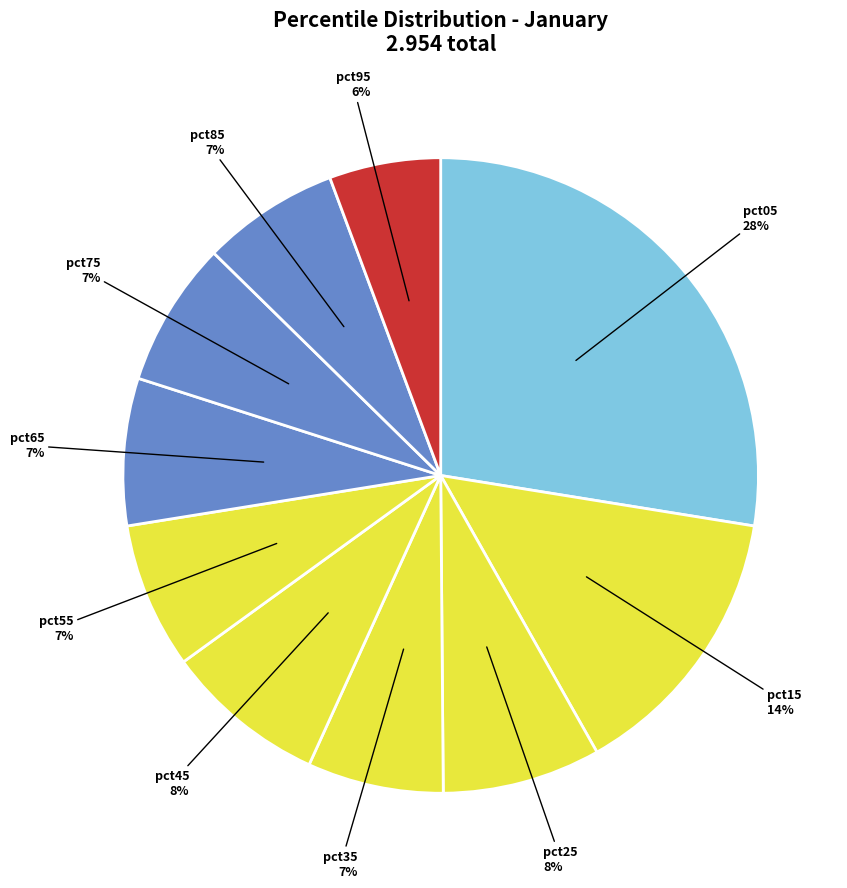

How many slices are in this pie chart?

10